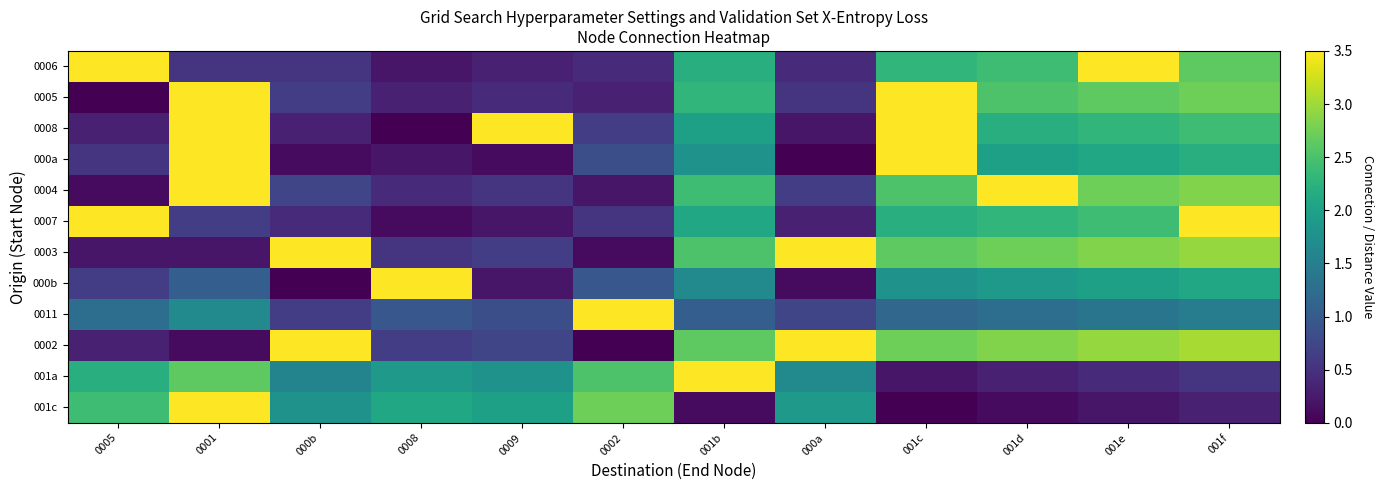

What is the spread (max minus min) of values at 001c?

3.5